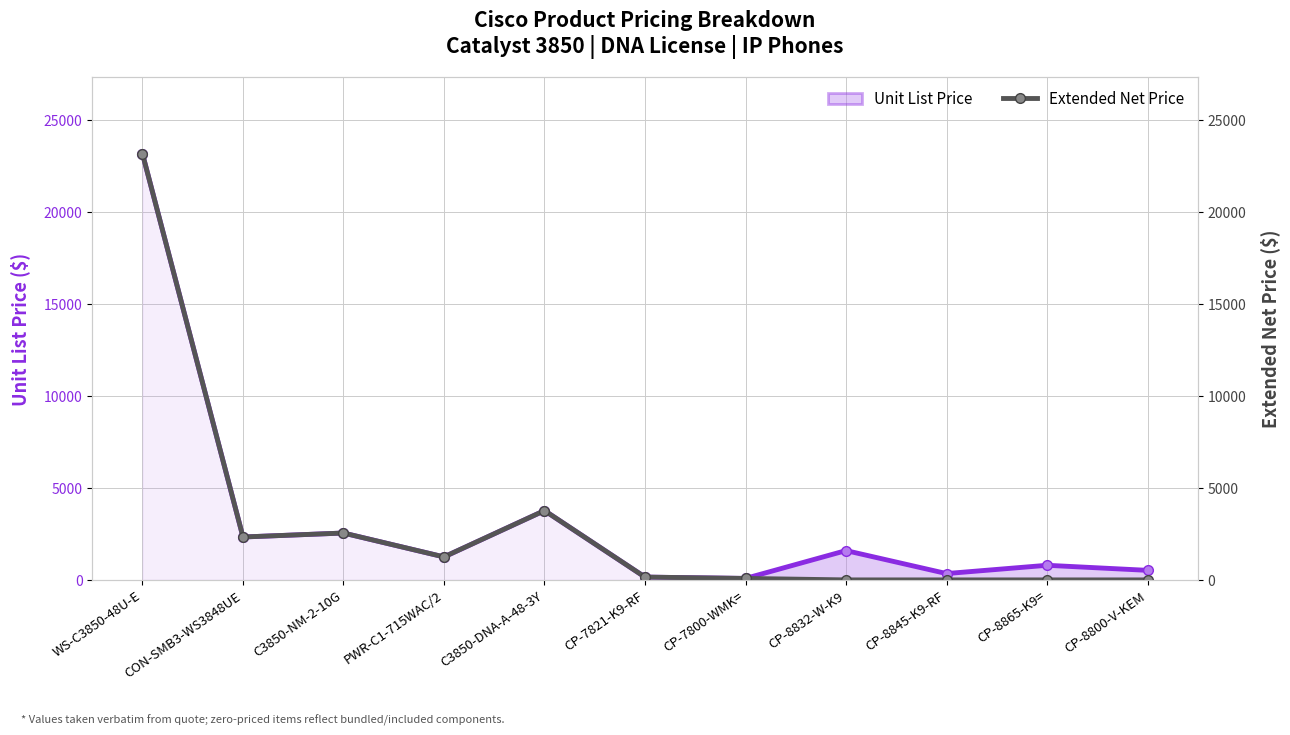

Which category has the highest value across all series?

WS-C3850-48U-E